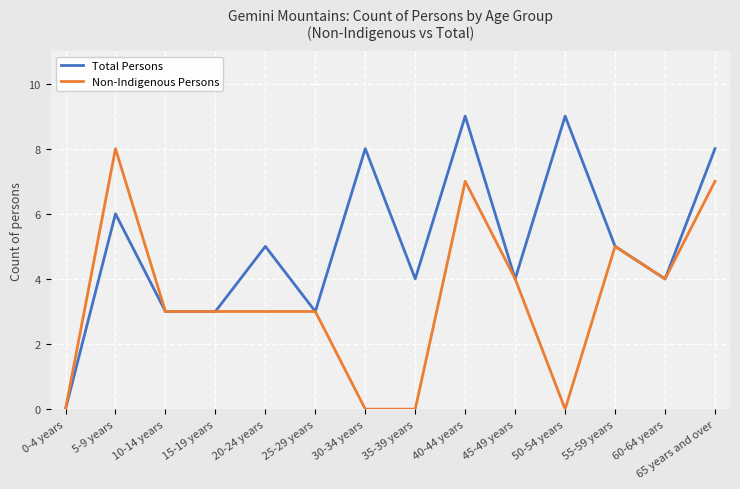

At which label does Total Persons first exceed 5?

5-9 years